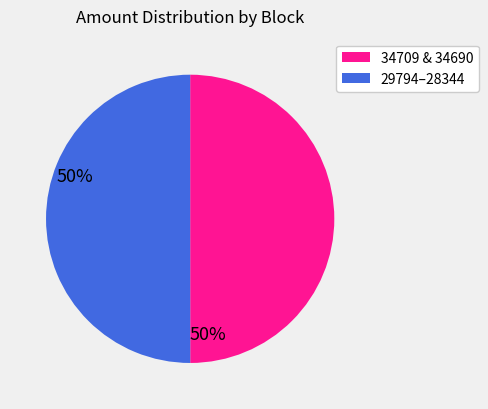

Which category has the smallest portion of the pie?

34690